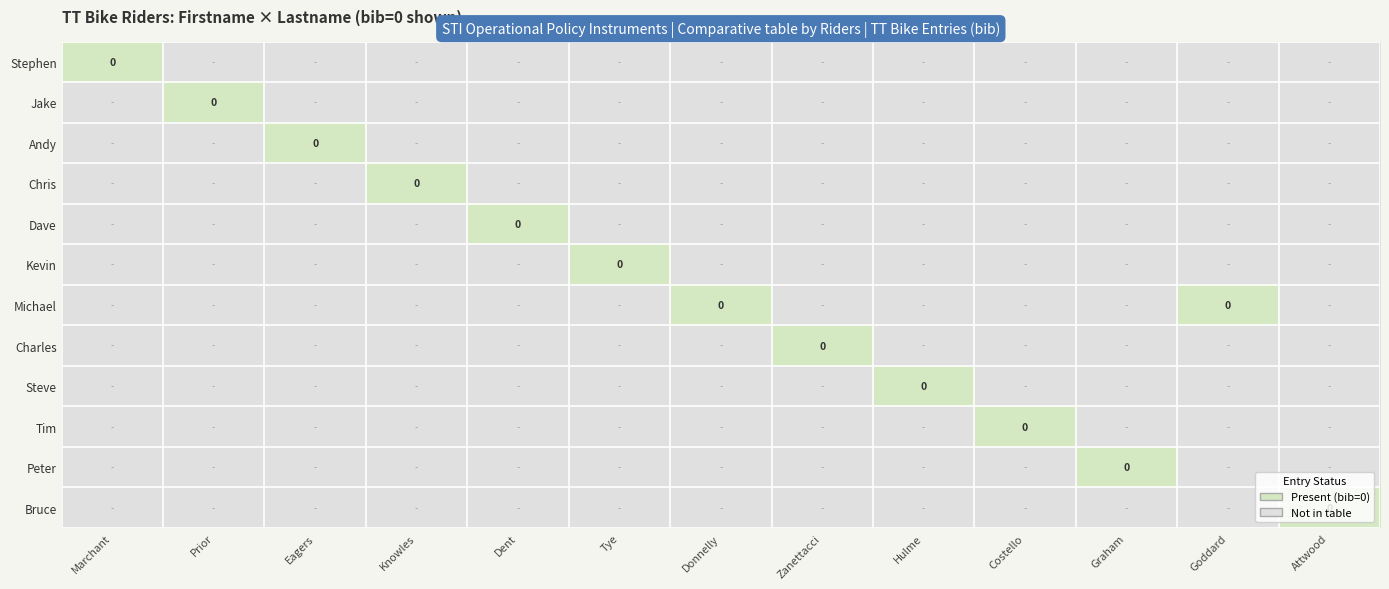

What is the smallest value displayed?

-1